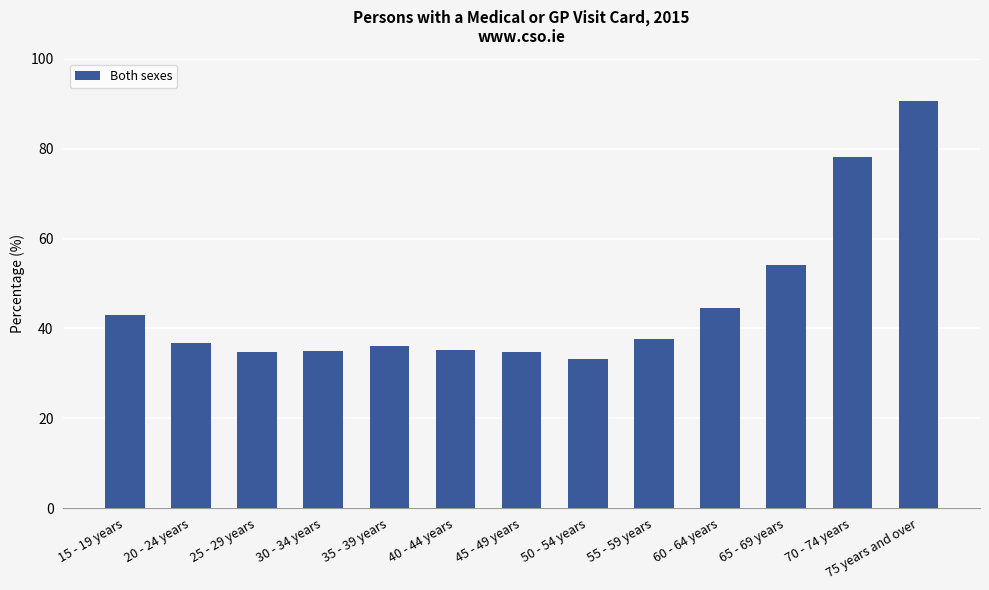

What is the label of the 1st bar from the right?

75 years and over